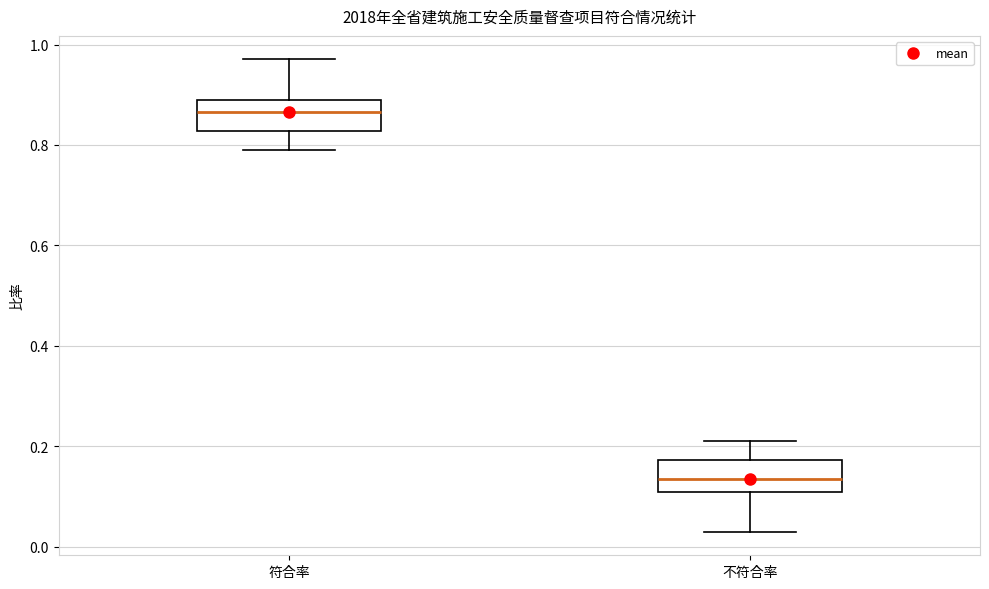

Where is the lower edge of the box for 符合率 on the y-axis? The values are not printed on the chart, so give them approximately, as read against the axis.

0.82